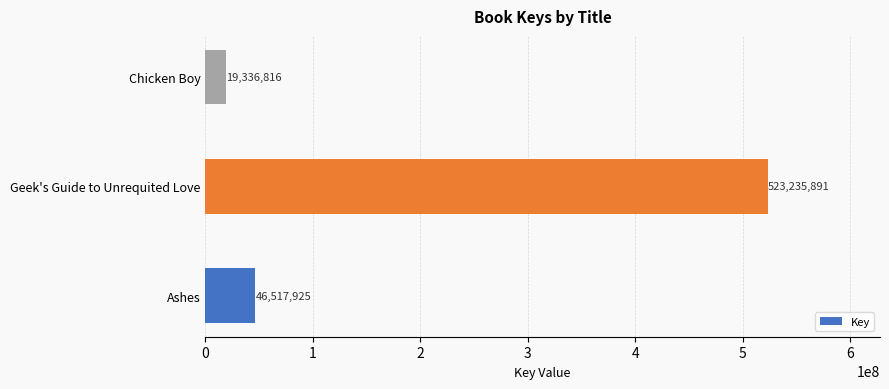

What is the approximate value at Ashes?

46517925